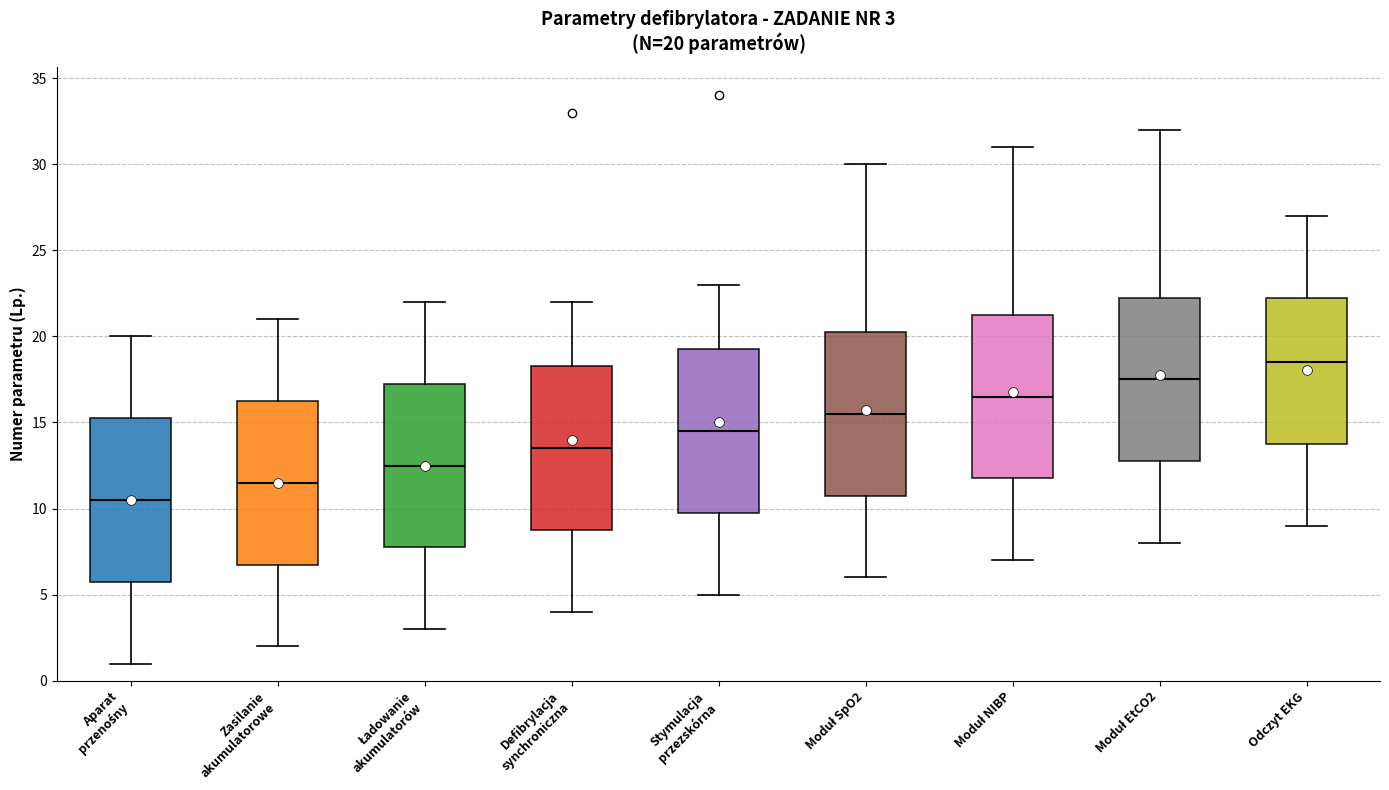

Which box's median line is the highest?

Odczyt EKG